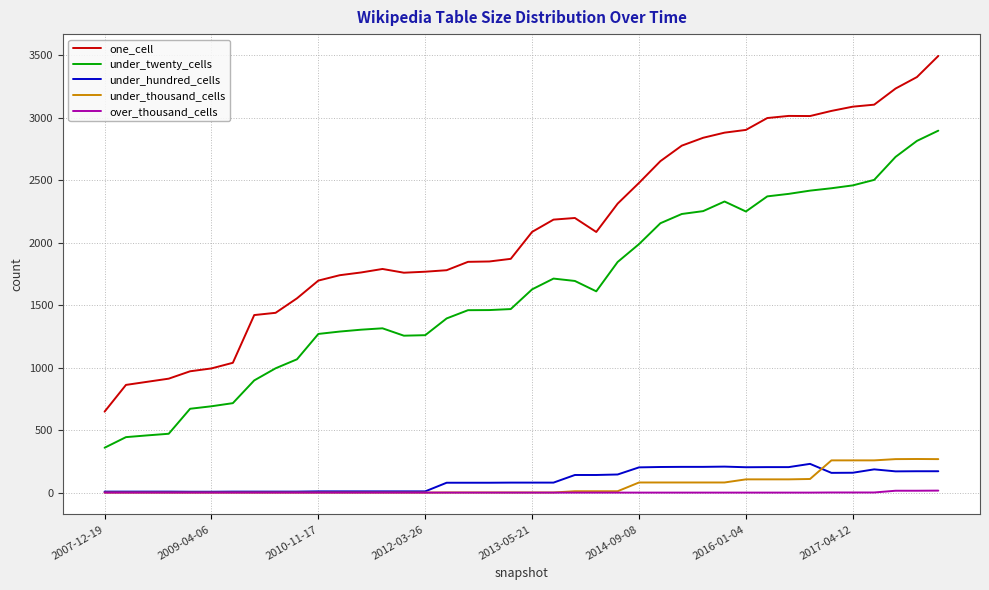

At how many categories does at least one series exceed 1120?

33